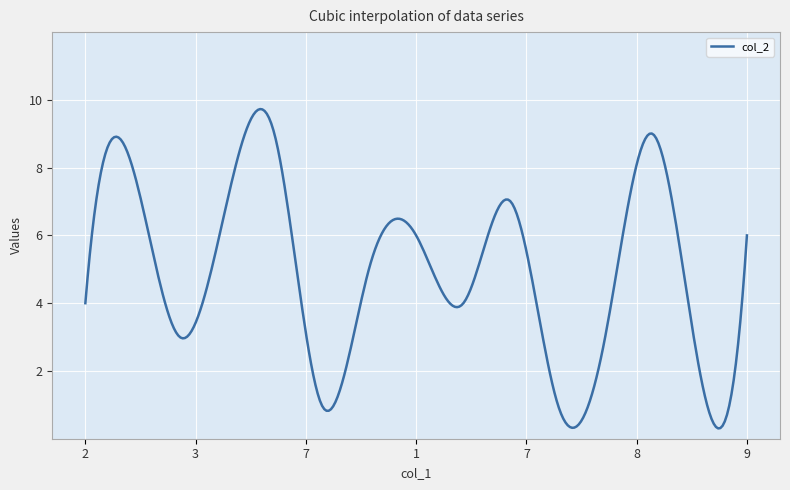

What is the difference between the maximum and minimum values?

9.4